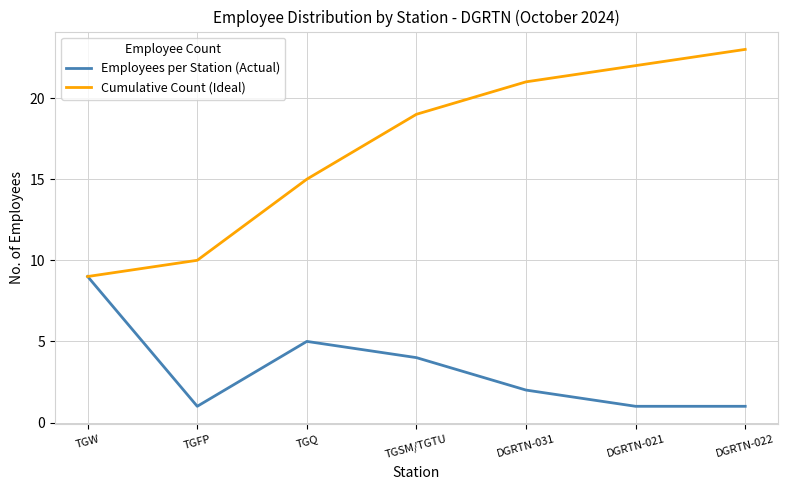

Is it true that Employees per Station (Actual) equals 2 at TGQ?

False